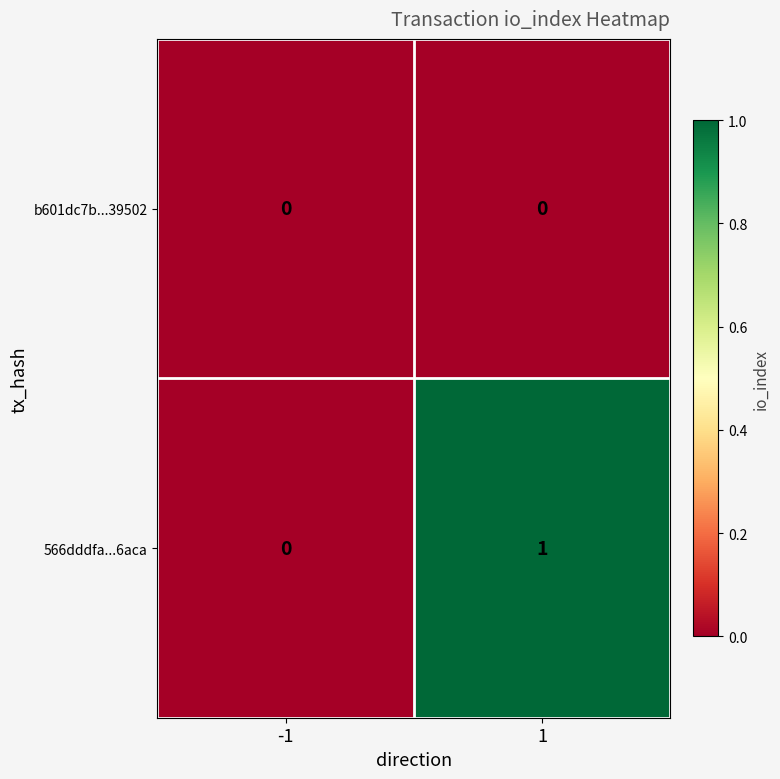

Which series has the widest spread of values?

566dddfa...6aca